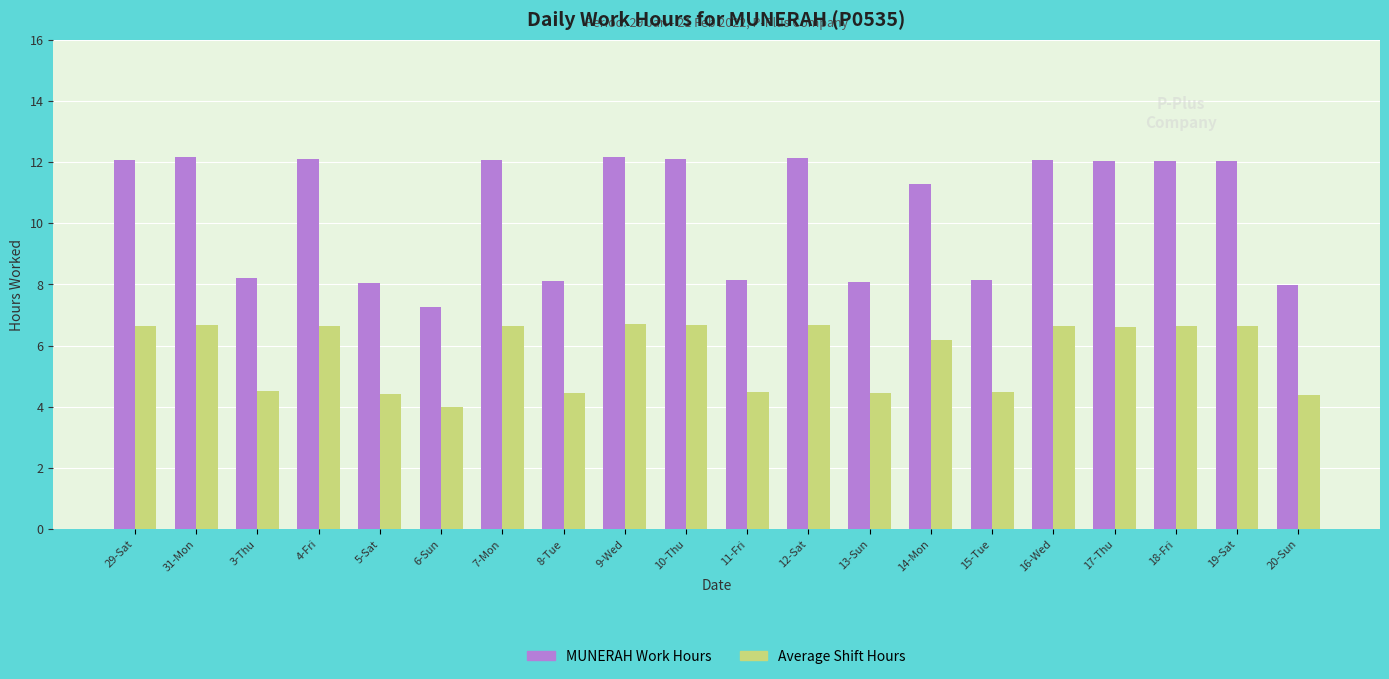

Where does the Average Shift Hours series first go above 6?

29-Sat